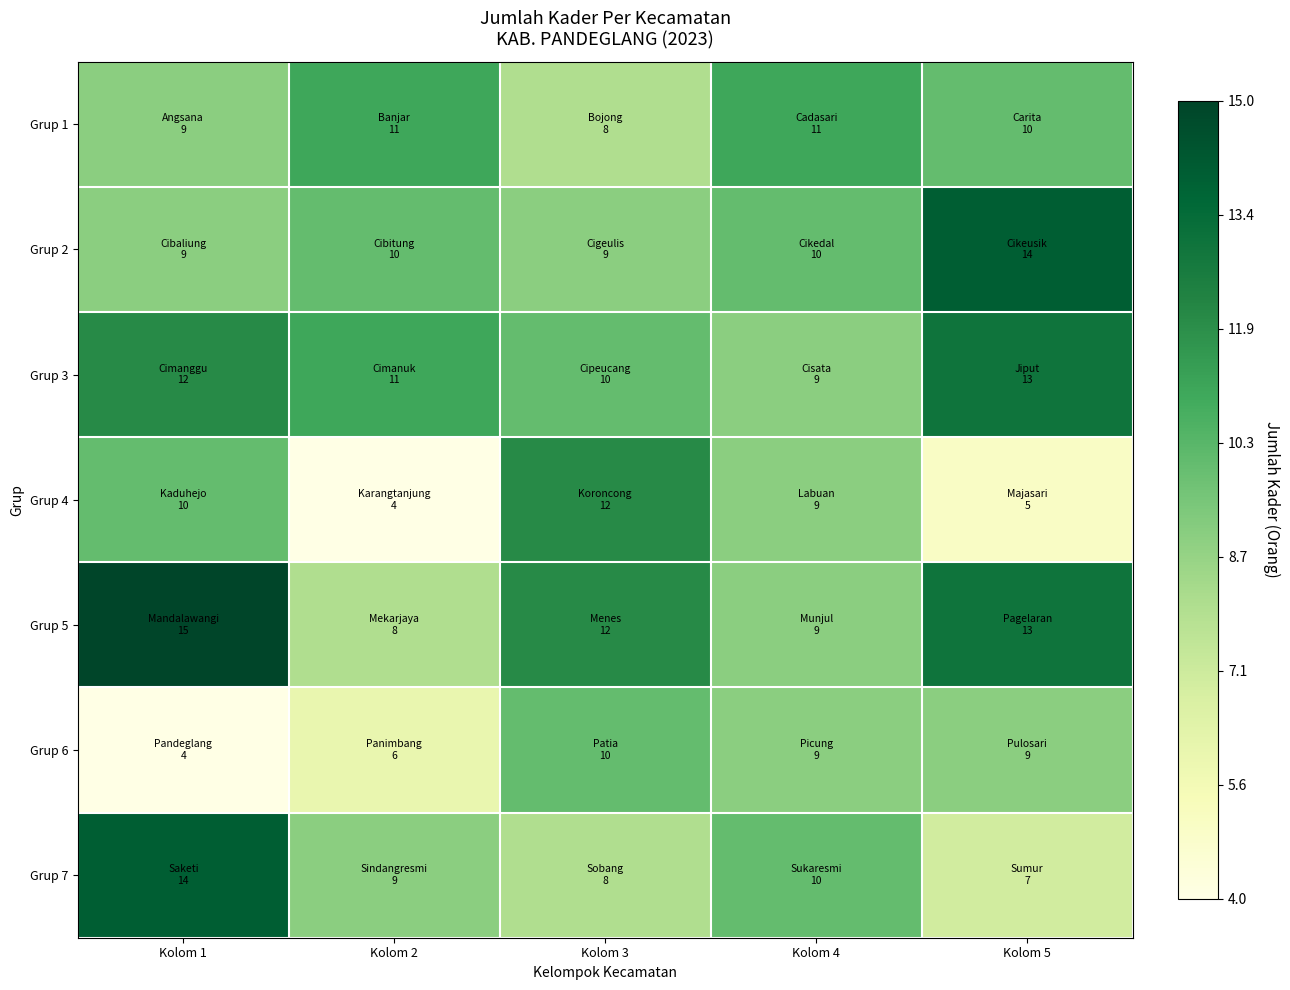

Reading left to right, list all the values displayed in this chart.

Grup 1: Kolom 1=9	Kolom 2=11	Kolom 3=8	Kolom 4=11	Kolom 5=10
Grup 2: Kolom 1=9	Kolom 2=10	Kolom 3=9	Kolom 4=10	Kolom 5=14
Grup 3: Kolom 1=12	Kolom 2=11	Kolom 3=10	Kolom 4=9	Kolom 5=13
Grup 4: Kolom 1=10	Kolom 2=4	Kolom 3=12	Kolom 4=9	Kolom 5=5
Grup 5: Kolom 1=15	Kolom 2=8	Kolom 3=12	Kolom 4=9	Kolom 5=13
Grup 6: Kolom 1=4	Kolom 2=6	Kolom 3=10	Kolom 4=9	Kolom 5=9
Grup 7: Kolom 1=14	Kolom 2=9	Kolom 3=8	Kolom 4=10	Kolom 5=7